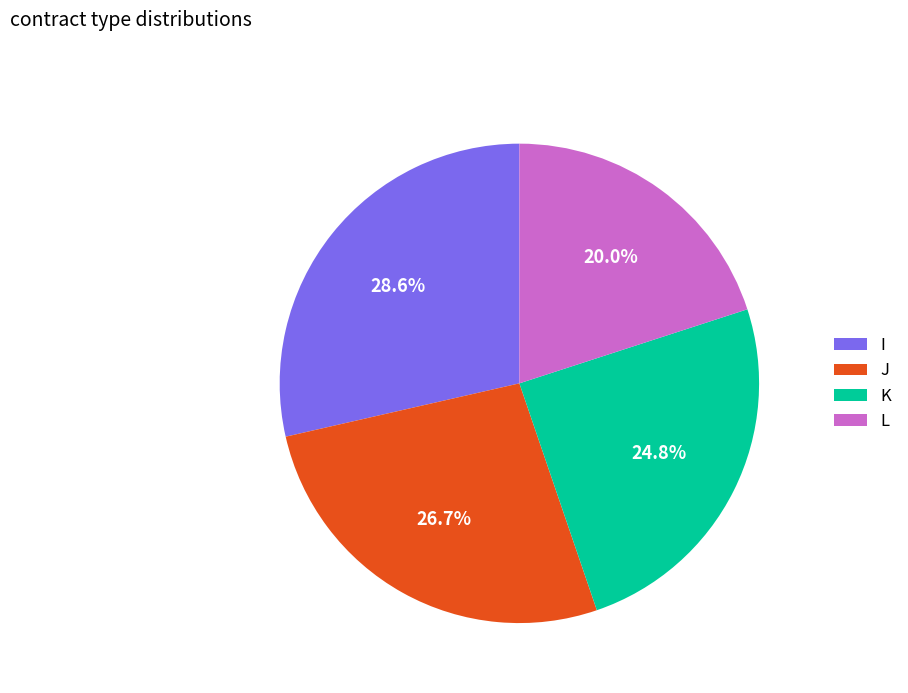

Which slice is the largest?

I